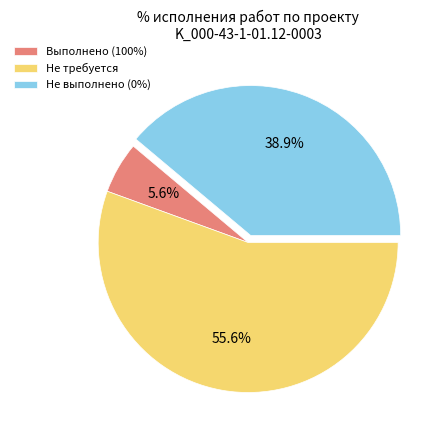

Which category has the biggest portion of the pie?

Не требуется